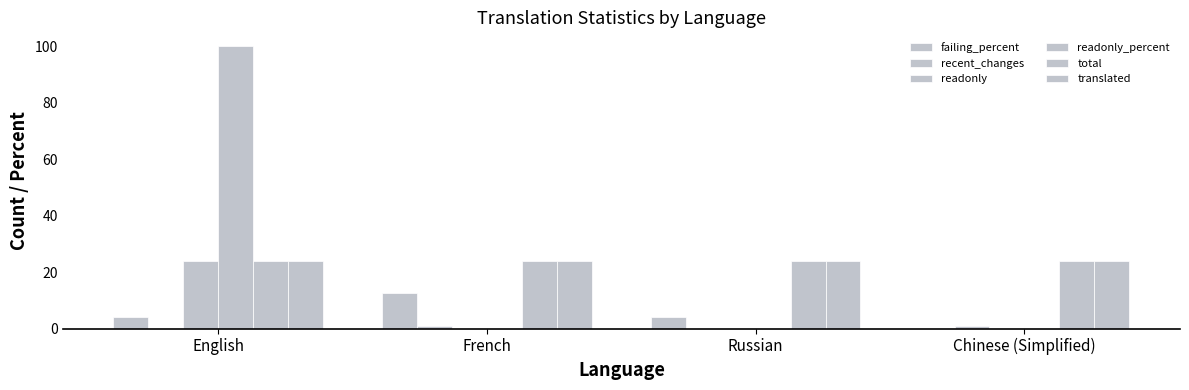

Which series has the widest spread of values?

readonly_percent